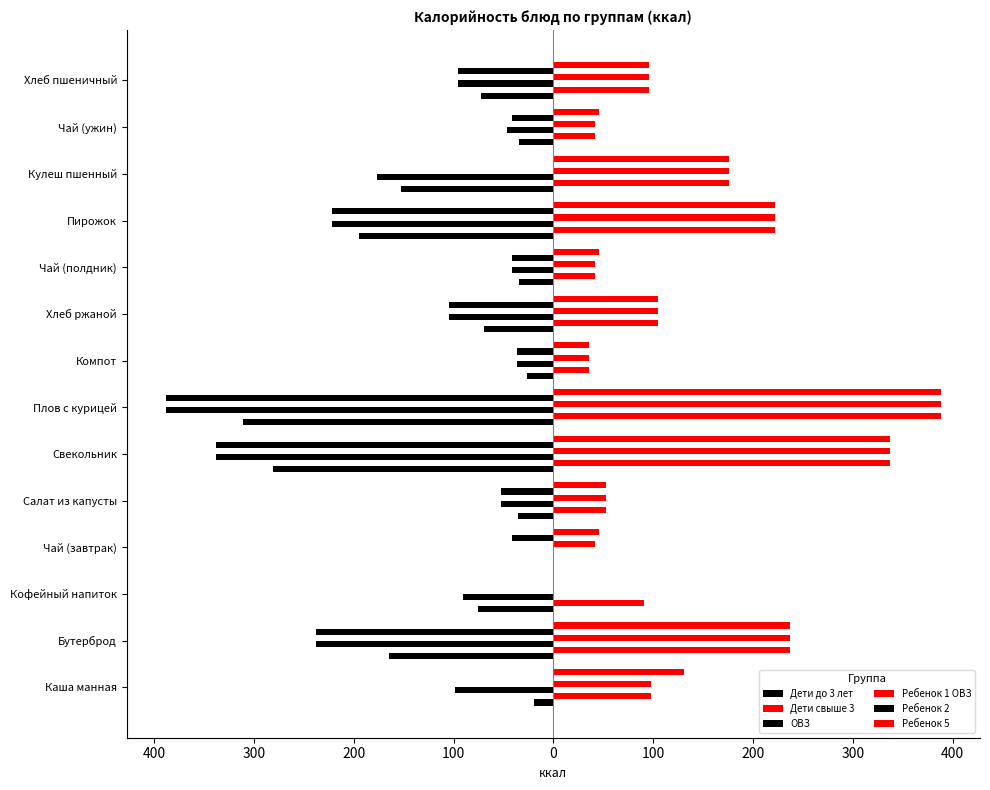

How many positive values does the Дети свыше 3 series have?

13